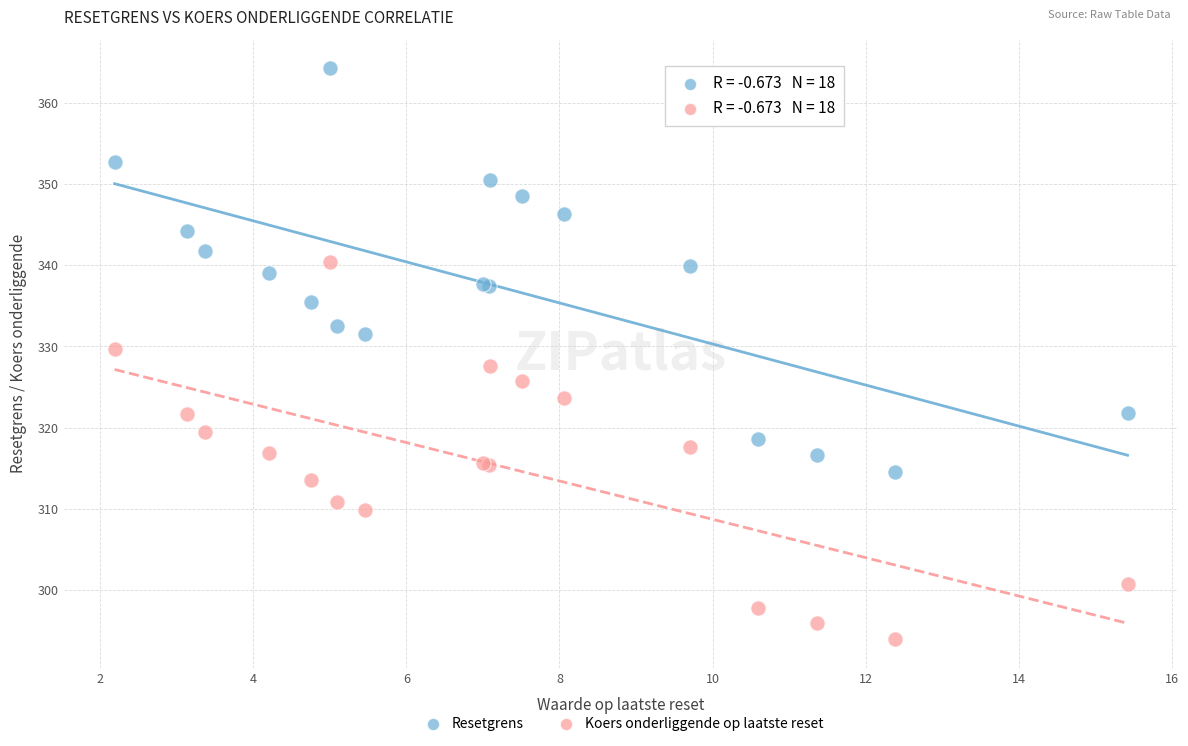

Which series has the largest Y range (max minus min)?

Resetgrens